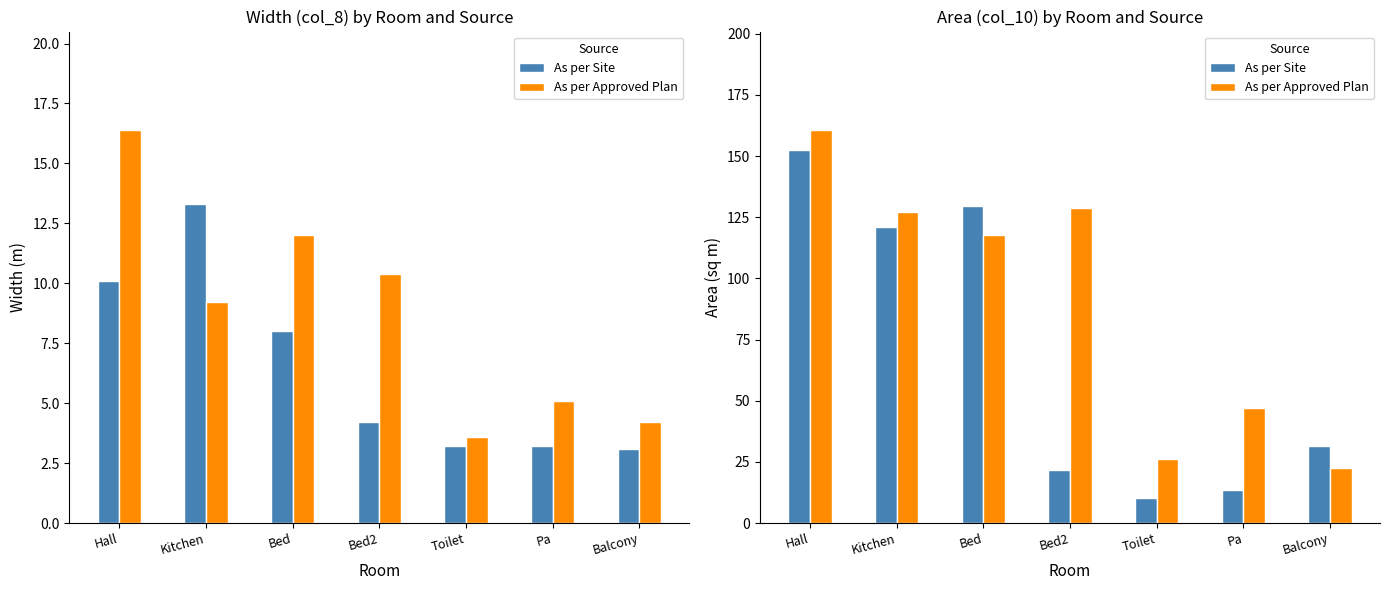

List the series in order of their peak value, lowest first.

As per Site, As per Approved Plan